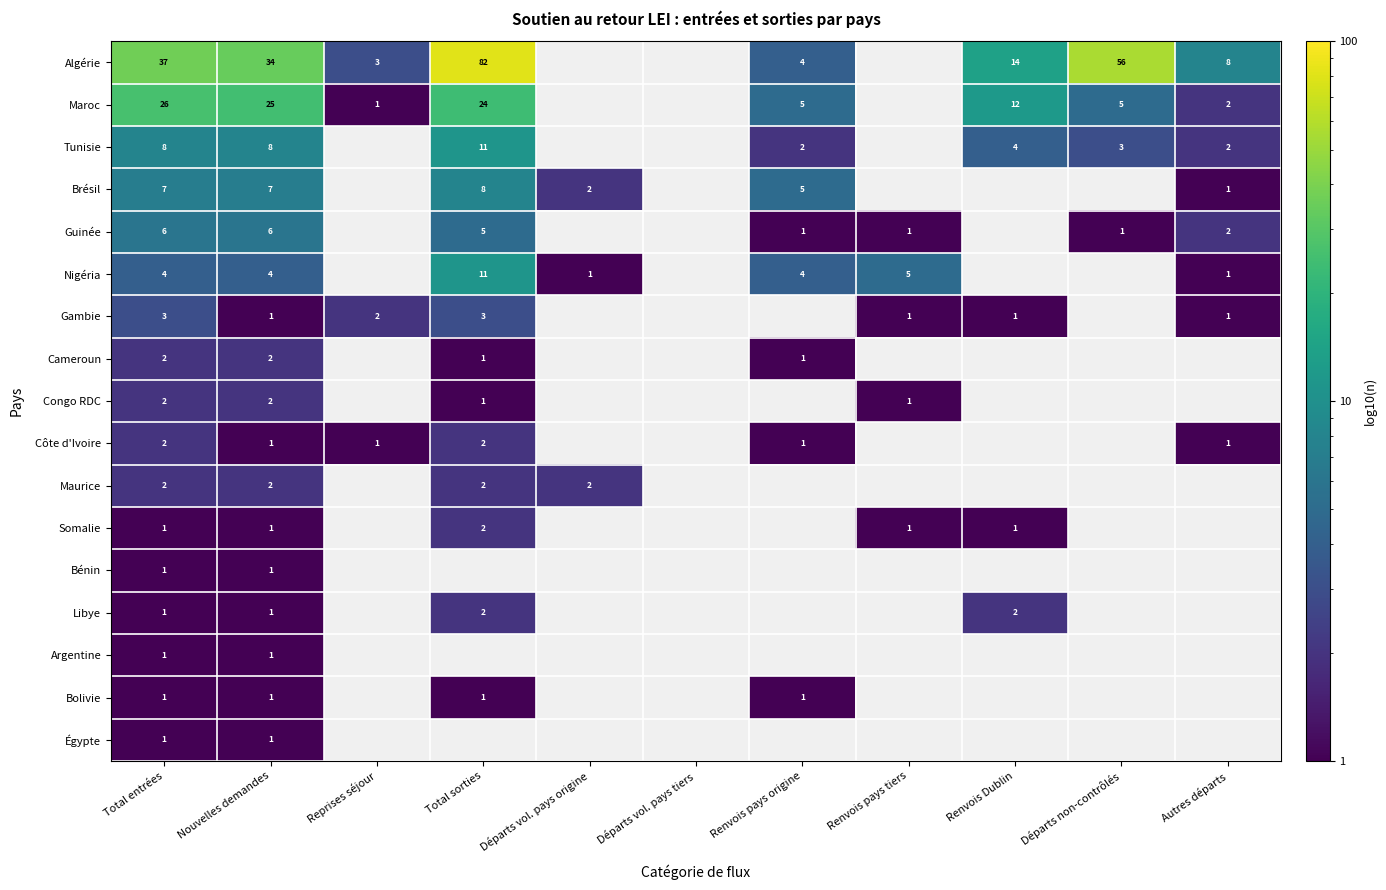

The Brésil series shows 2 at Total entrées. True or false?

False